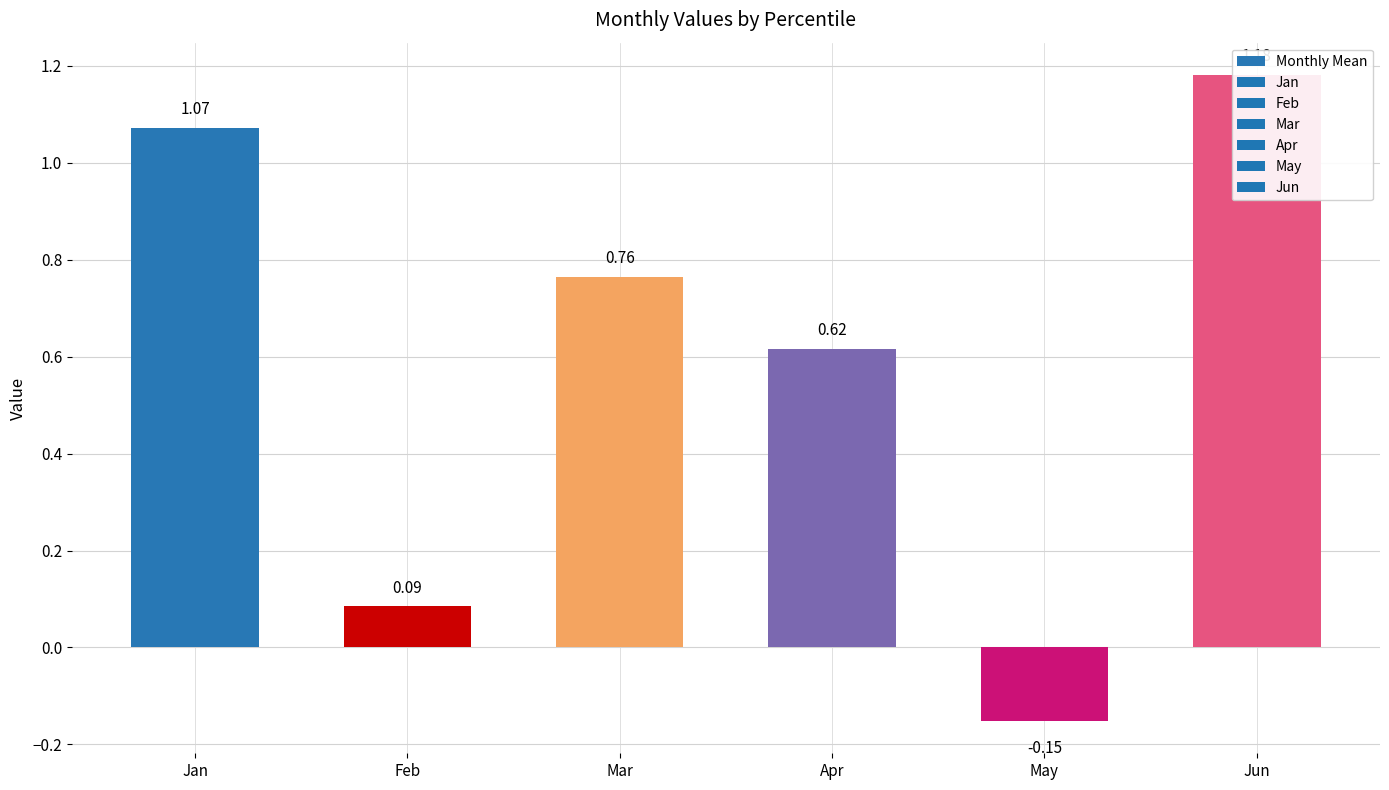

List the labels in order of value, largest first.

Jun, Jan, Mar, Apr, Feb, May